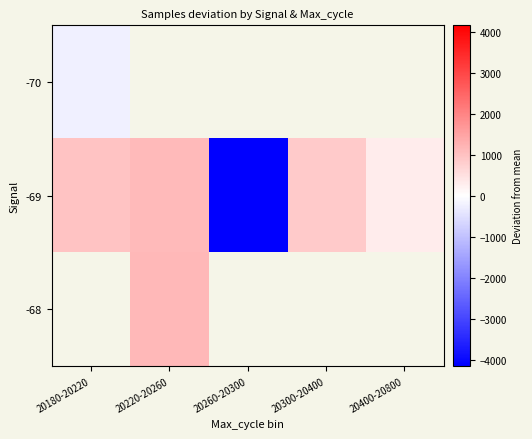

Count the number of data series in this chart.

3